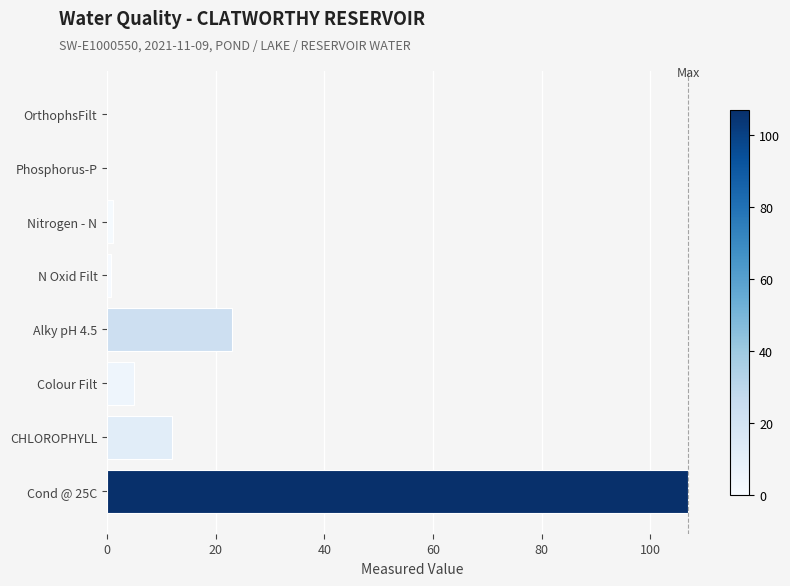

True or false: the data shows 7.6 at CHLOROPHYLL.

False